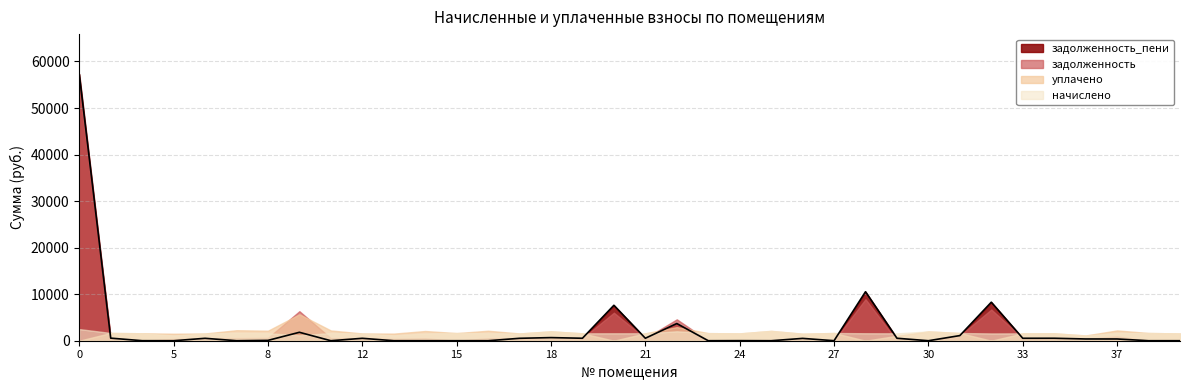

Which series has the largest range (max minus min)?

задолженность_пени